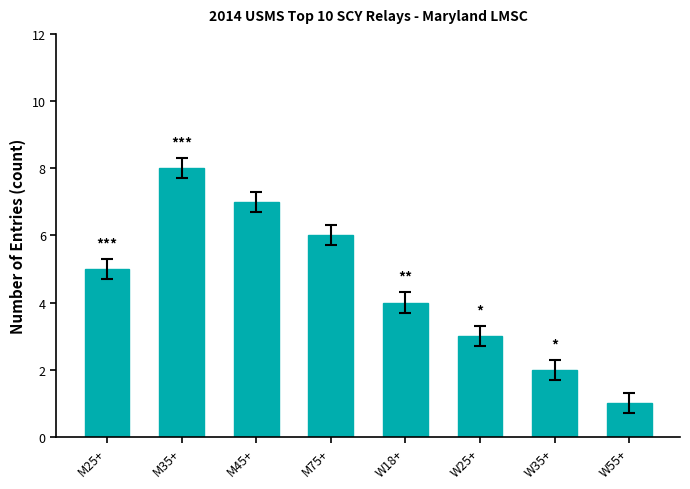

What is the change in value from M45+ to W18+?

-3